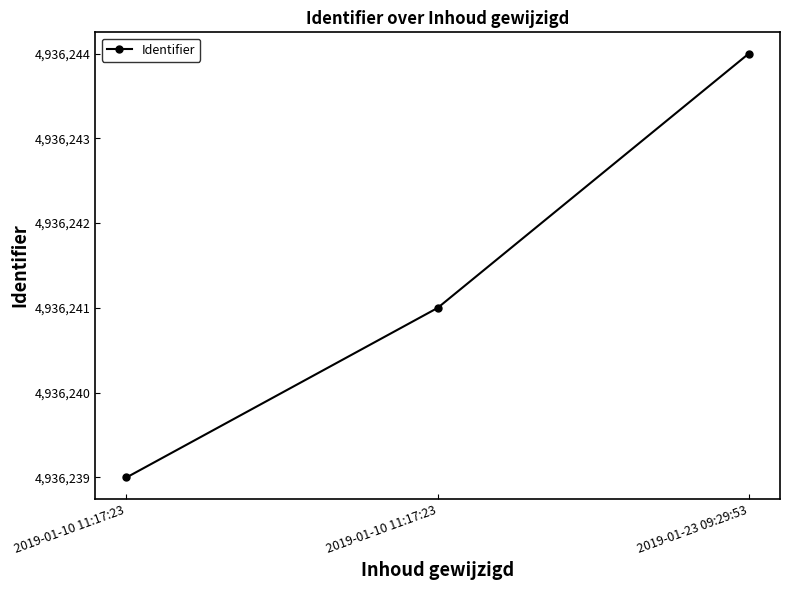

What is the difference between the values at 2019-01-23 09:29:53 and 2019-01-10 11:17:23?

3